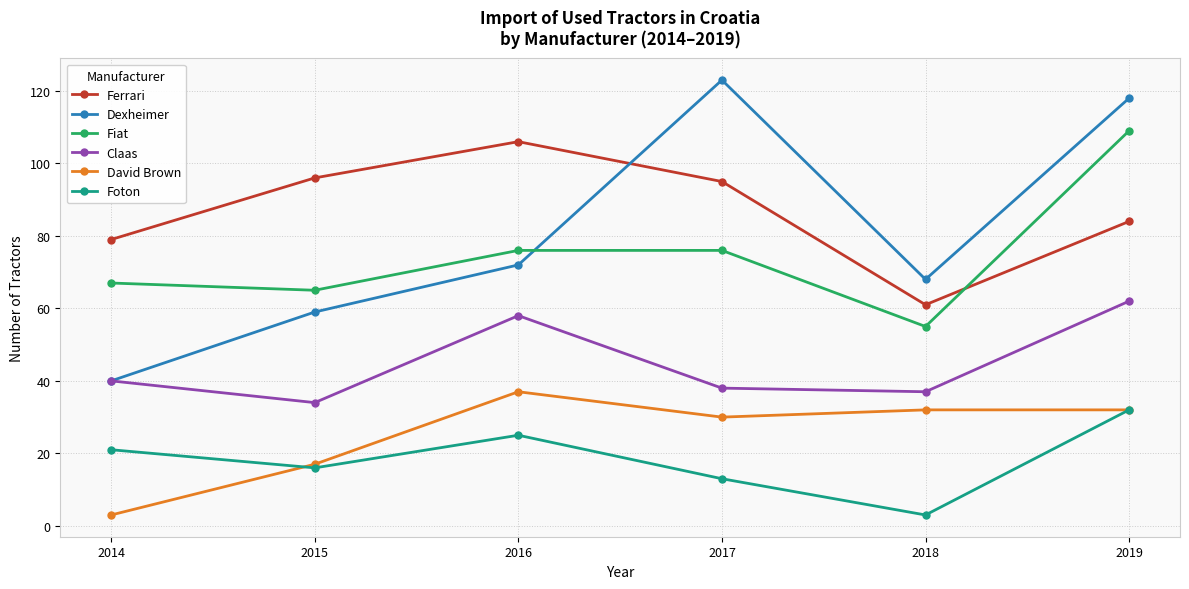

What is the minimum value shown in the chart?

3